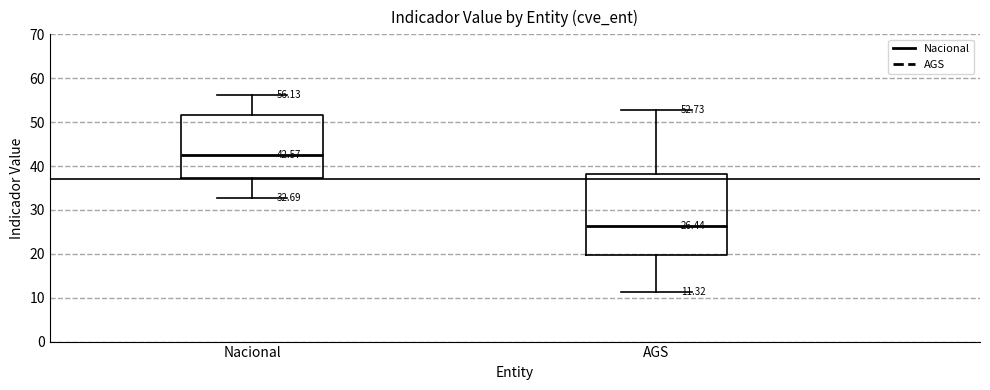

Which box is the tallest, from its lower edge to its upper edge?

AGS